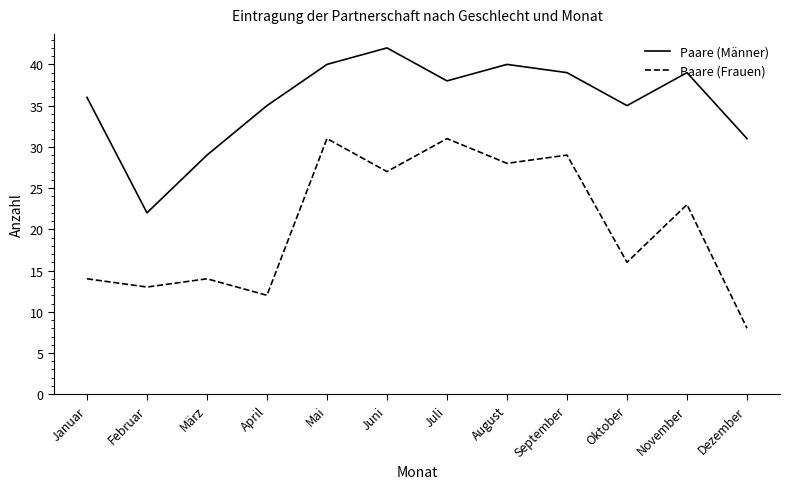

List the series in order of their peak value, lowest first.

Paare (Frauen), Paare (Männer)